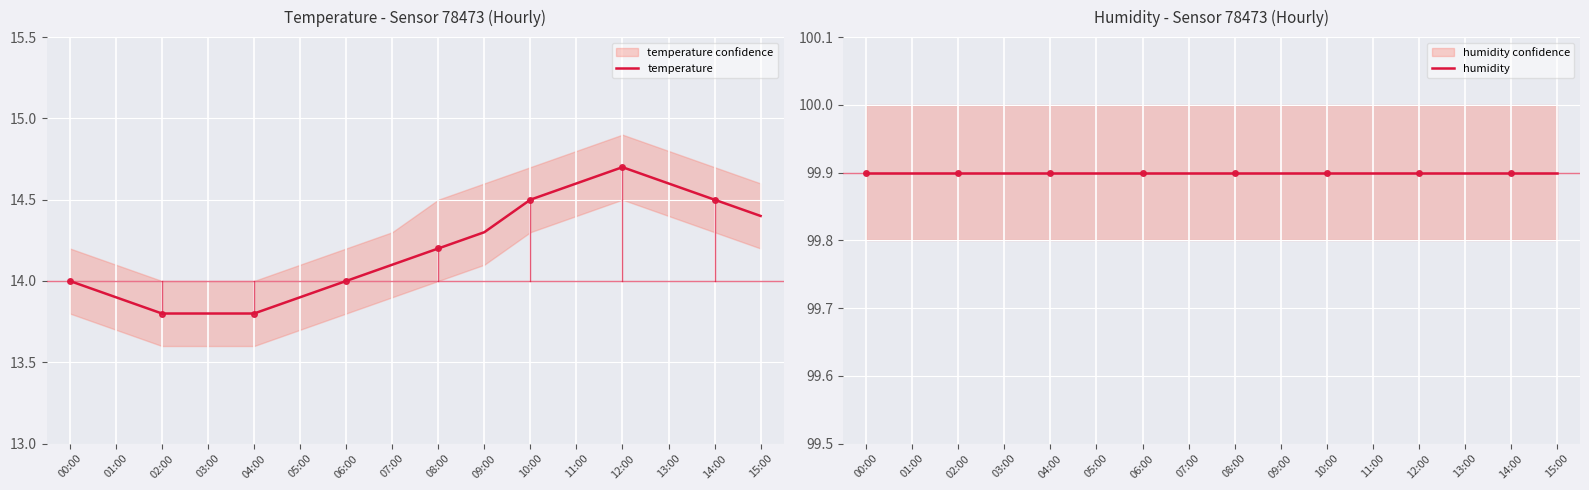

Reading right to left, what are all the values shown in this chart?

temperature: 15:00=14.4	14:00=14.5	13:00=14.6	12:00=14.7	11:00=14.6	10:00=14.5	09:00=14.3	08:00=14.2	07:00=14.1	06:00=14.0	05:00=13.9	04:00=13.8	03:00=13.8	02:00=13.8	01:00=13.9	00:00=14.0
humidity: 15:00=99.9	14:00=99.9	13:00=99.9	12:00=99.9	11:00=99.9	10:00=99.9	09:00=99.9	08:00=99.9	07:00=99.9	06:00=99.9	05:00=99.9	04:00=99.9	03:00=99.9	02:00=99.9	01:00=99.9	00:00=99.9